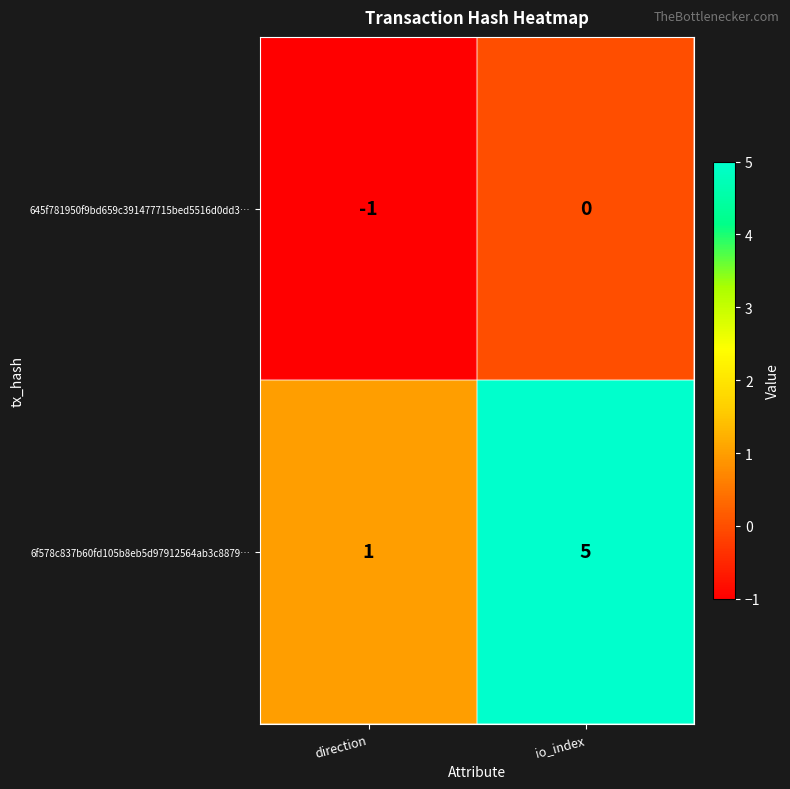

Reading left to right, transcribe all the data shown in this chart.

645f781950f9bd659c391477715bed5516d0dd3…: direction=-1	io_index=0
6f578c837b60fd105b8eb5d97912564ab3c8879…: direction=1	io_index=5